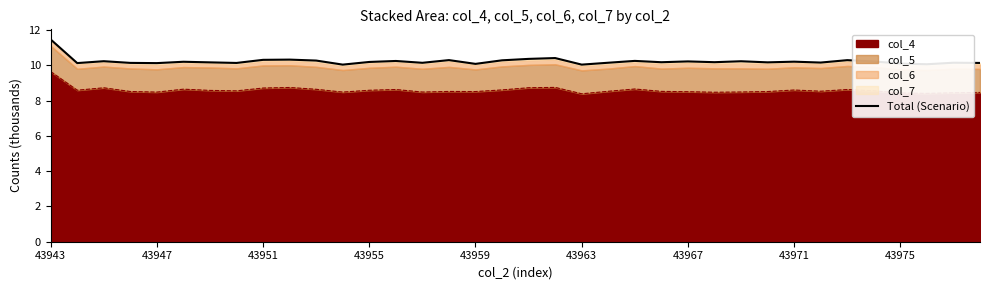

What is the highest value of the col_4 series?

9.6